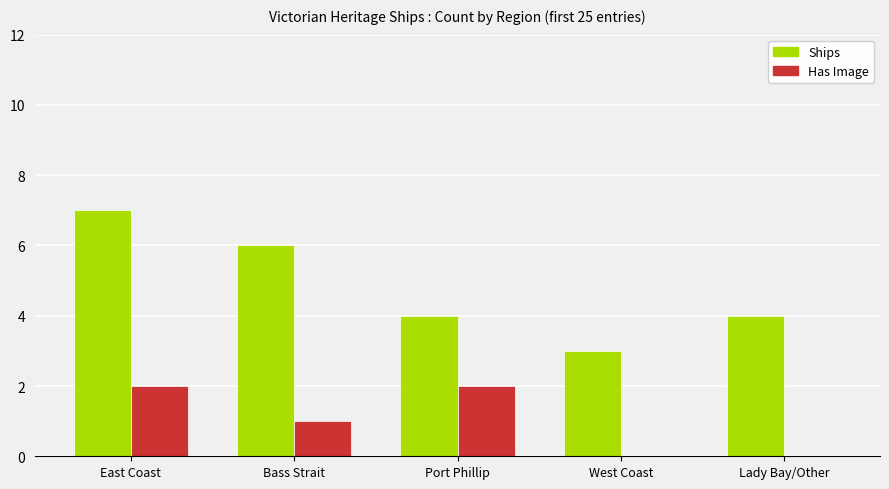

What is the sum of all Ships values?

24